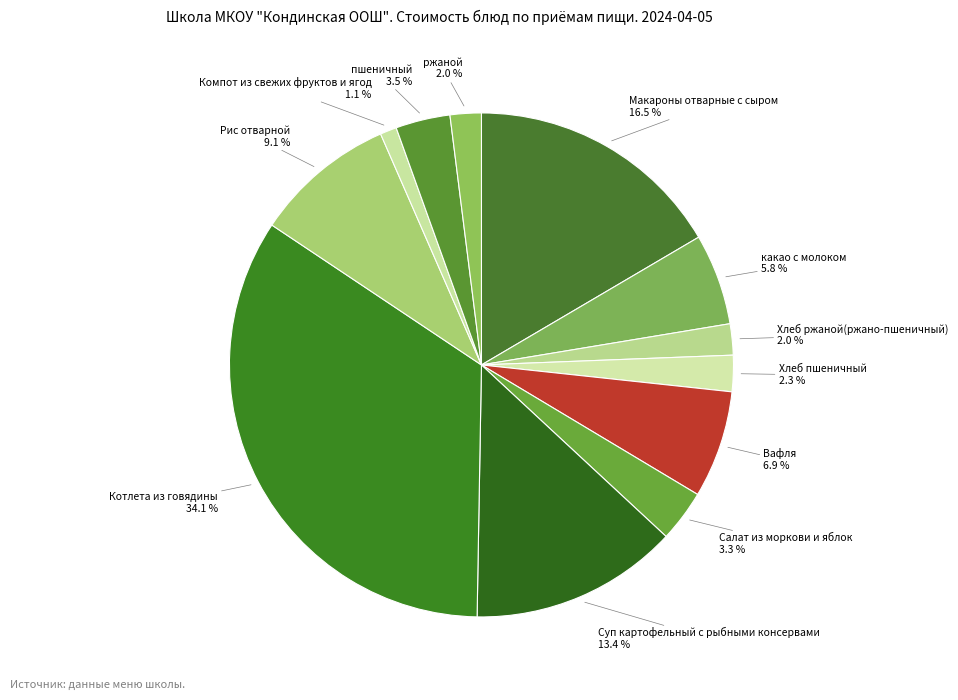

Count the number of slices in the pie.

12